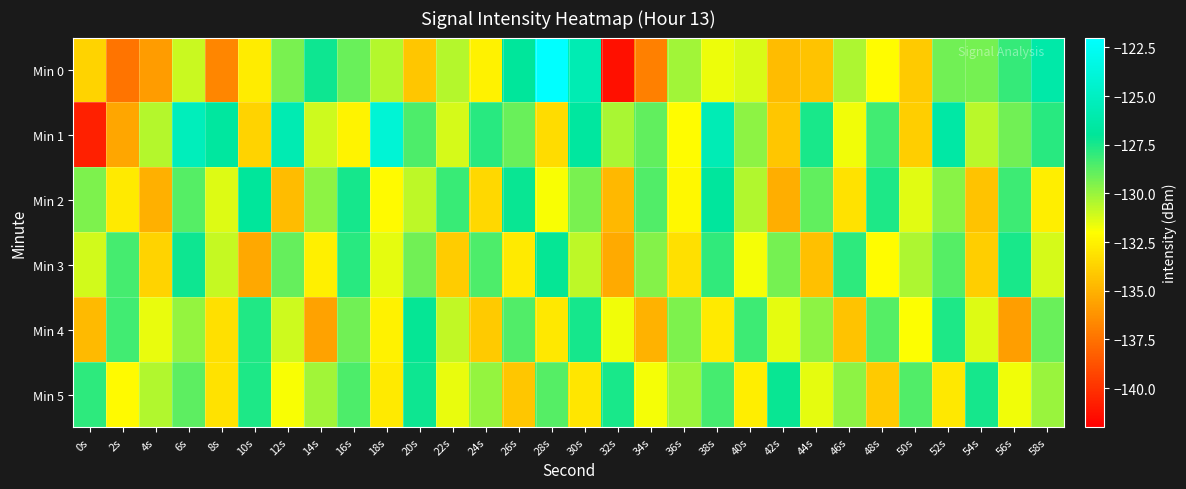

At which category is the sum across all series the highest?

6s